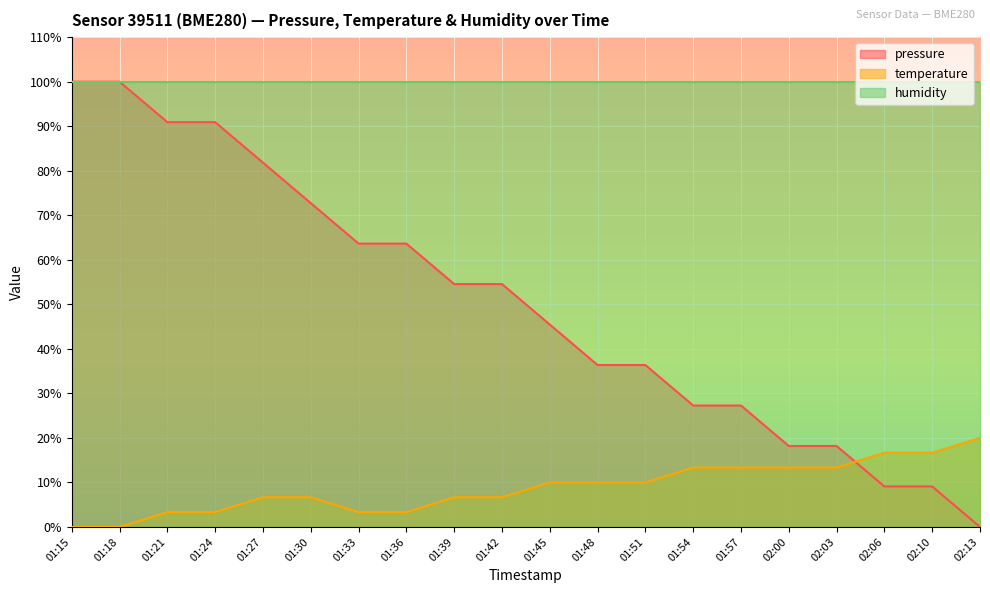

At which category is the sum across all series the highest?

01:15